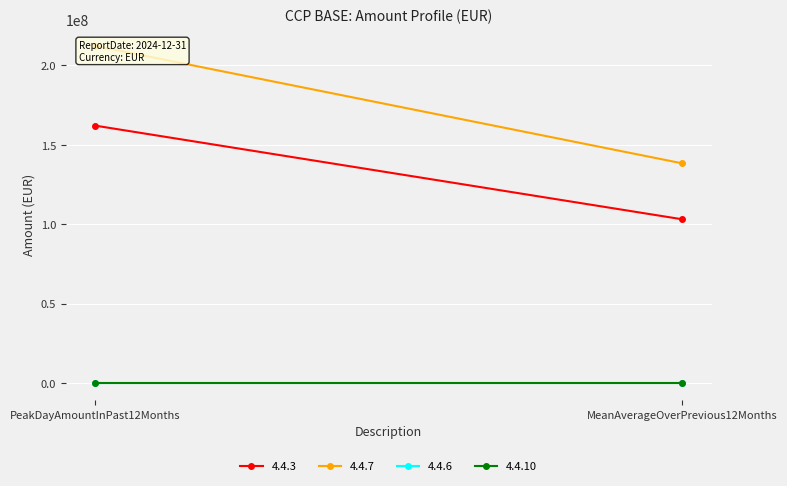

Between MeanAverageOverPrevious12Months and PeakDayAmountInPast12Months, which is larger?

PeakDayAmountInPast12Months